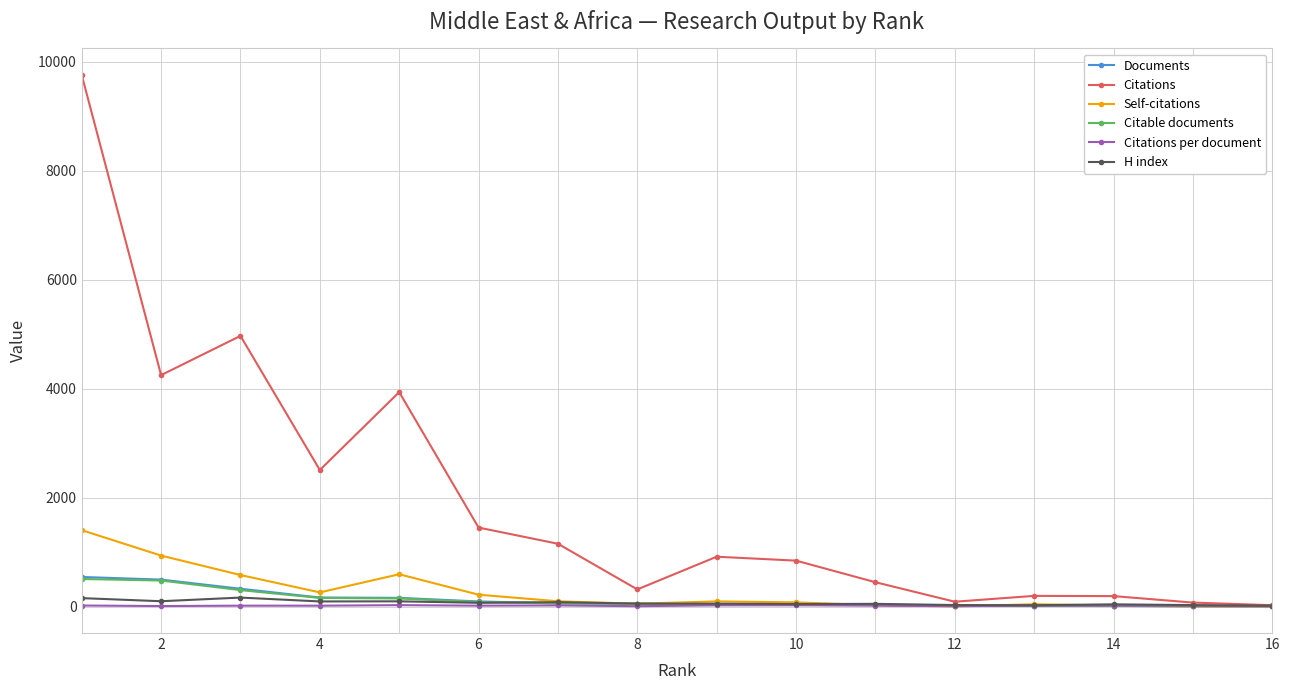

At how many categories does at least one series exceed 2204?

5